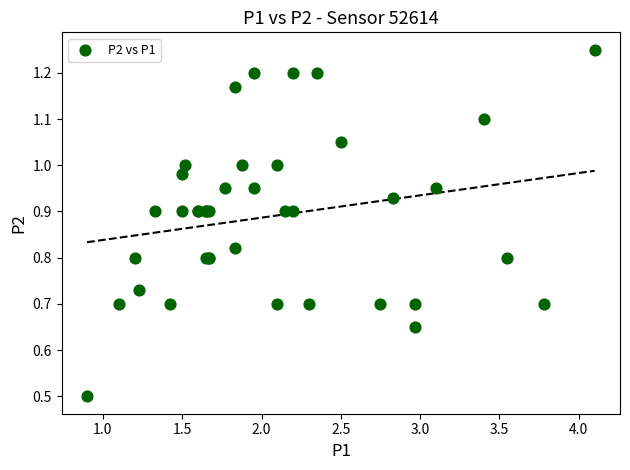

What Y value in the scatter plot is closest to 0?

0.5